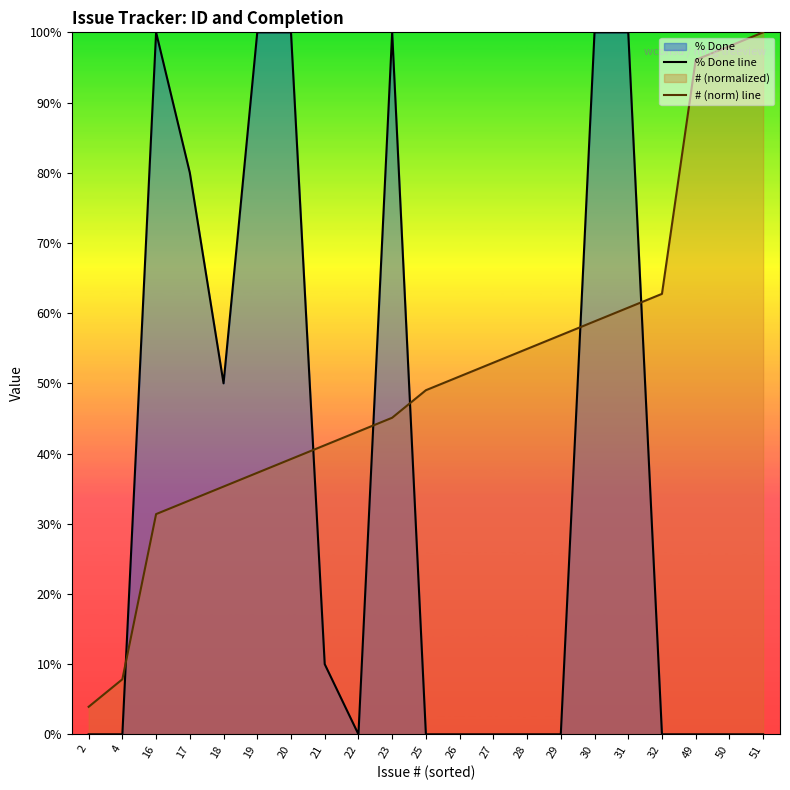

Between which two adjacent categories do # (norm) line and % Done line first intersect?

4 and 16